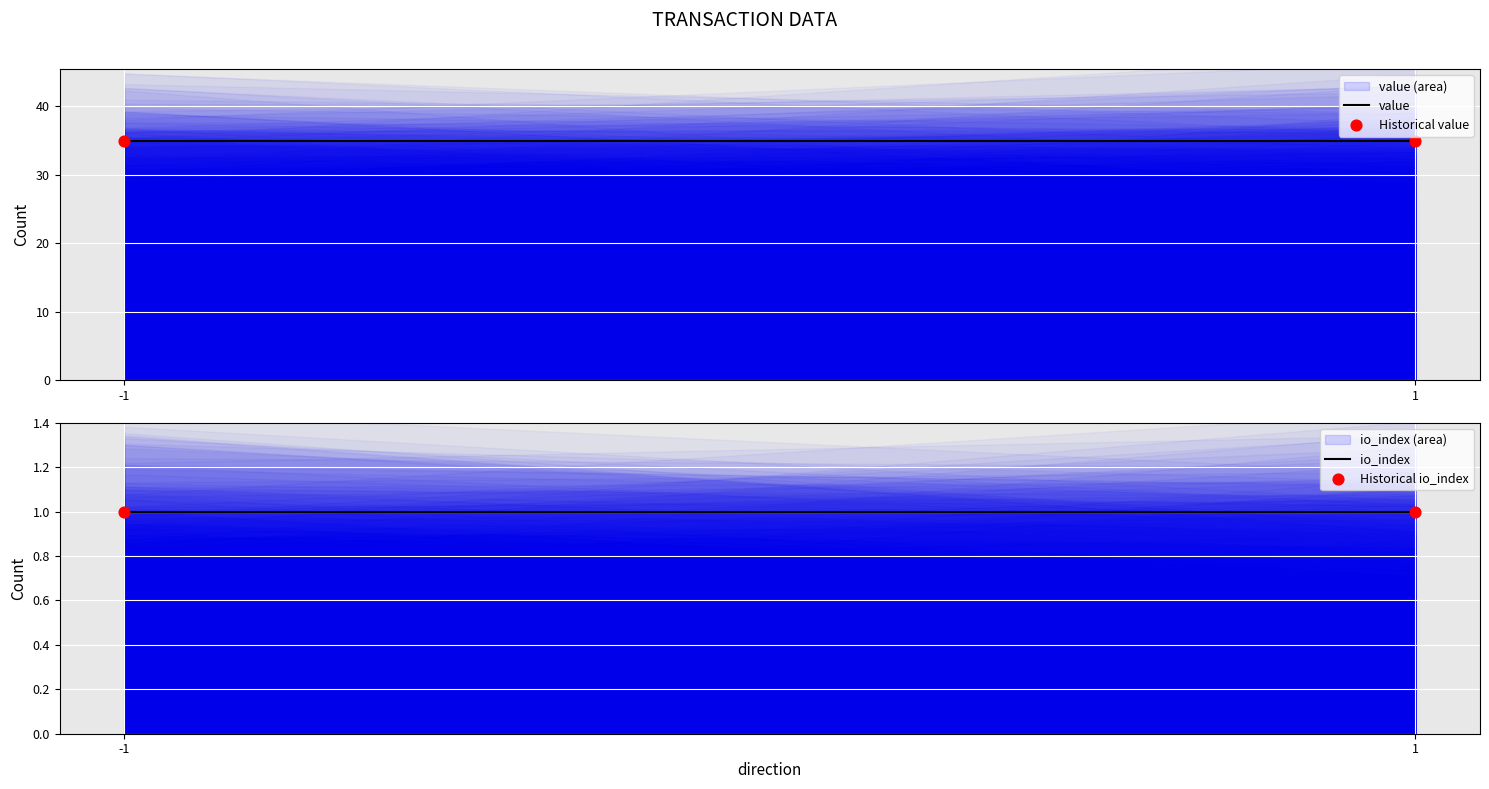

At which category is the sum across all series the highest?

-1